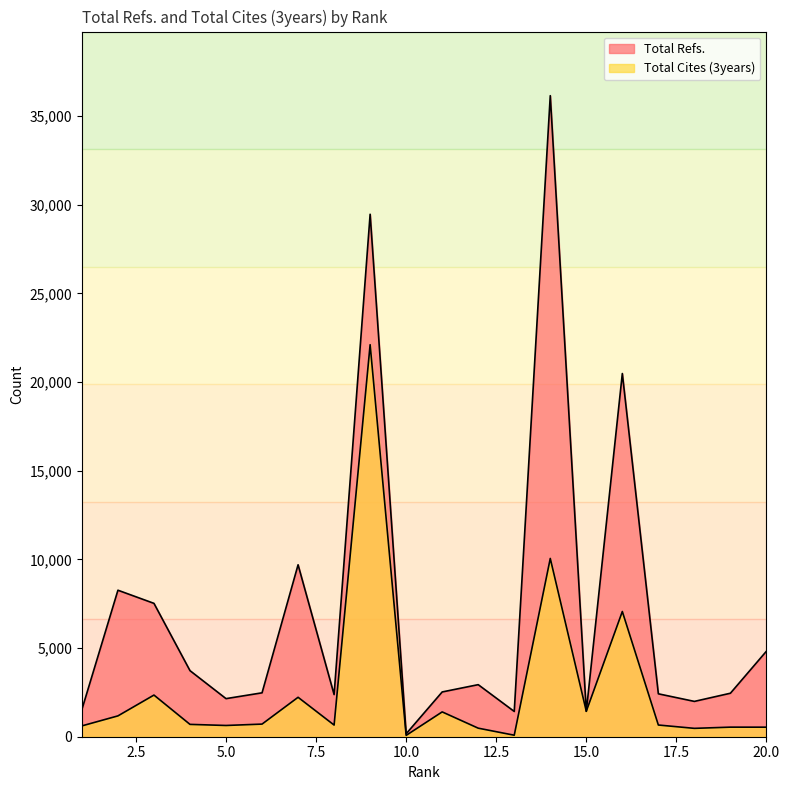

Reading right to left, transcribe all the data shown in this chart.

Total Refs.: 20=4824	19=2453	18=1992	17=2420	16=20483	15=1430	14=36153	13=1425	12=2936	11=2525	10=165	9=29465	8=2376	7=9697	6=2476	5=2148	4=3726	3=7521	2=8262	1=1538
Total Cites (3years): 20=538	19=540	18=472	17=660	16=7062	15=1438	14=10054	13=85	12=482	11=1400	10=75	9=22108	8=658	7=2224	6=712	5=634	4=696	3=2349	2=1175	1=611